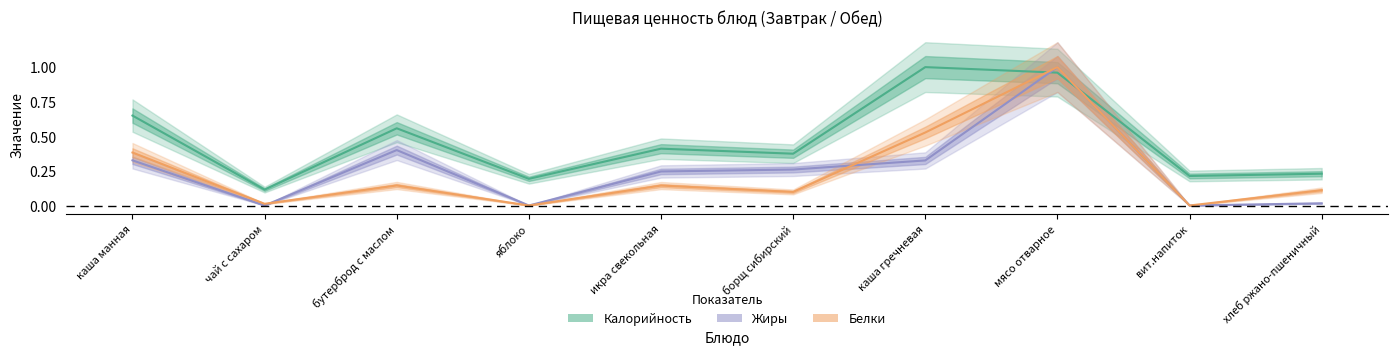

What are all the series names shown in the legend?

Калорийность, Белки, Жиры